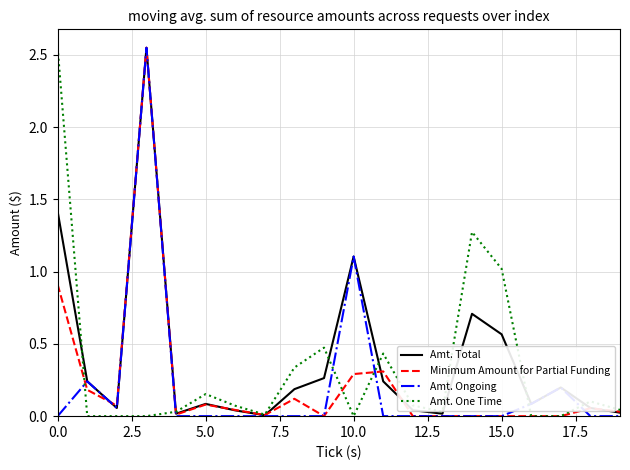

Does the chart display data point markers on the line(s)?

No